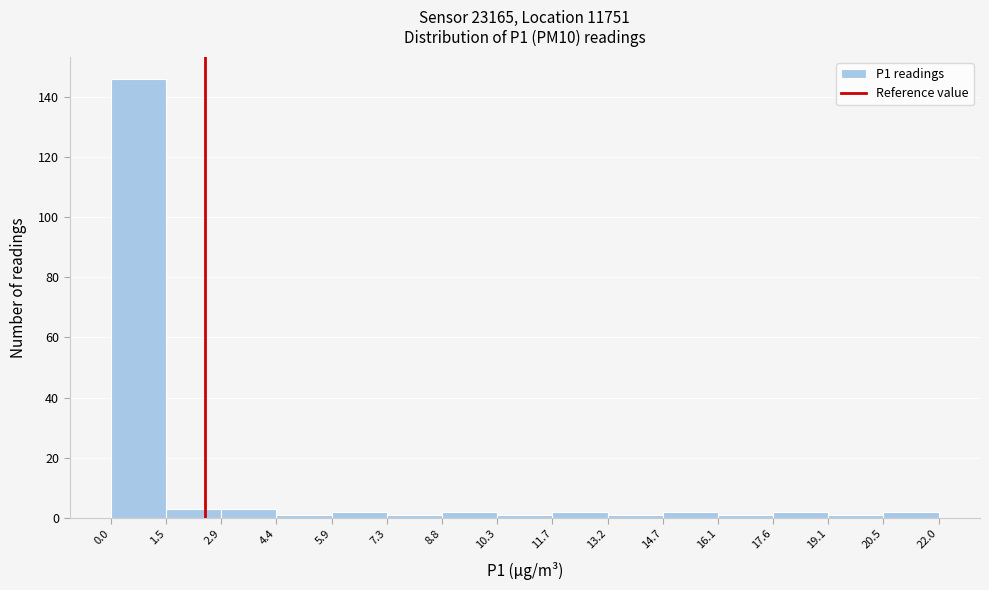

Reading left to right, list every bar in this chart as the range it spans on the x-axis followed by its height. The values are not printed on the chart, so give them approximately, as read against the axis.

0.0 to 1.5: 146
1.5 to 2.9: 4
2.9 to 4.4: 4
4.4 to 5.9: under 2
5.9 to 7.3: 2
7.3 to 8.8: under 2
8.8 to 10.3: 2
10.3 to 11.7: under 2
11.7 to 13.2: 2
13.2 to 14.7: under 2
14.7 to 16.1: 2
16.1 to 17.6: under 2
17.6 to 19.1: 2
19.1 to 20.5: under 2
20.5 to 22.0: 2